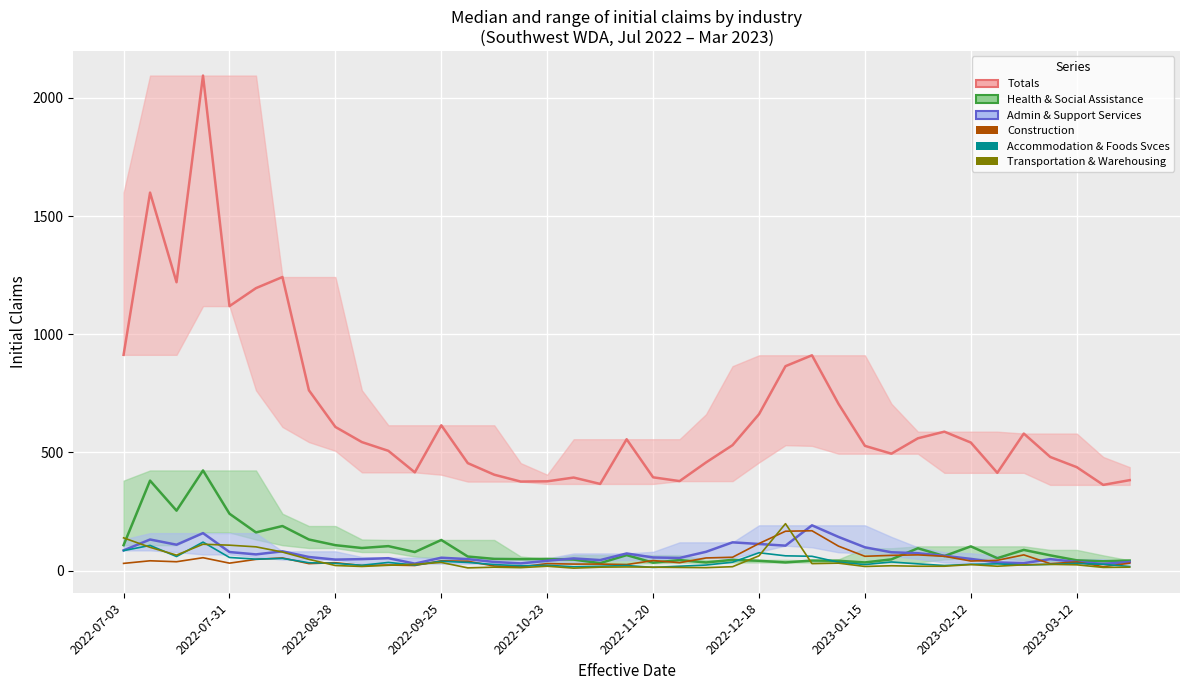

What is the spread (max minus min) of values at 2022-11-20?

53